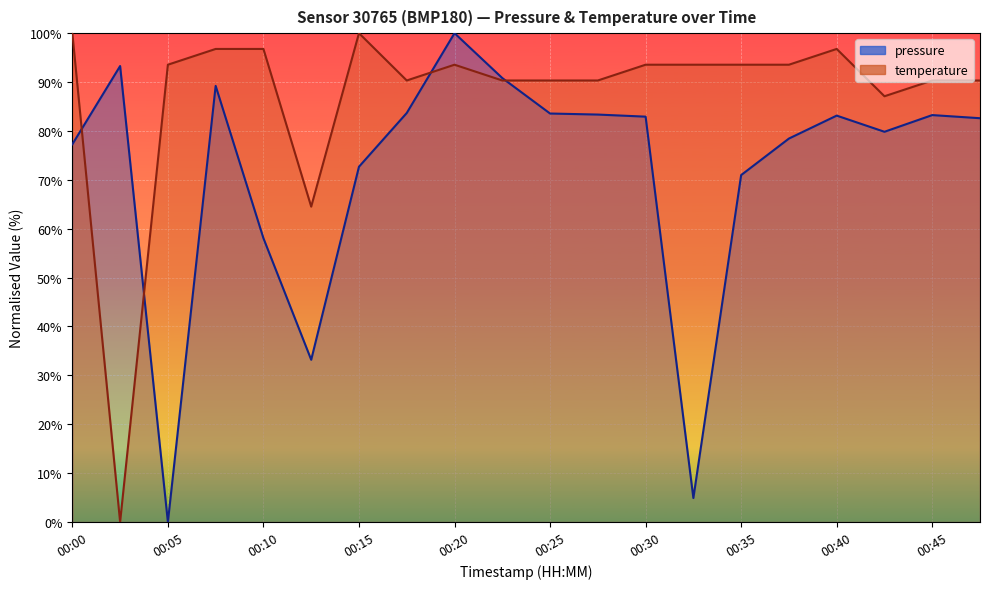

Read the temperature value at 00:25.

90.3